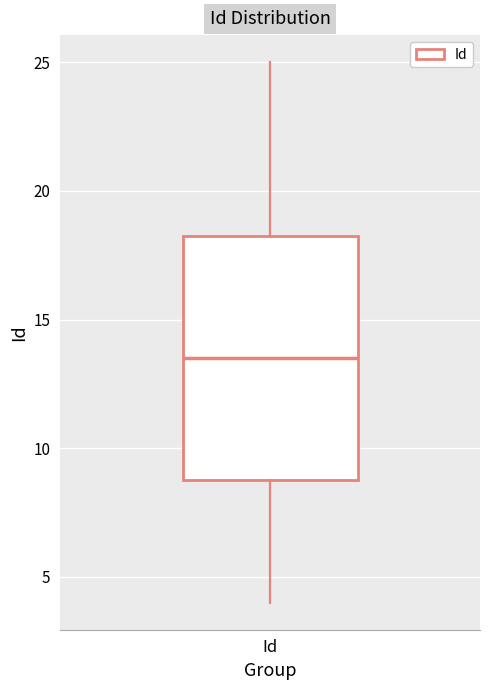

Read this box plot against the y-axis: the position of the median line, the range covered by the box, and the ends of both whiskers. The values are not printed on the chart, so give them approximately, as read against the axis.

median 13.5, box 9.0 to 18.5, whiskers 4.0 to 25.0